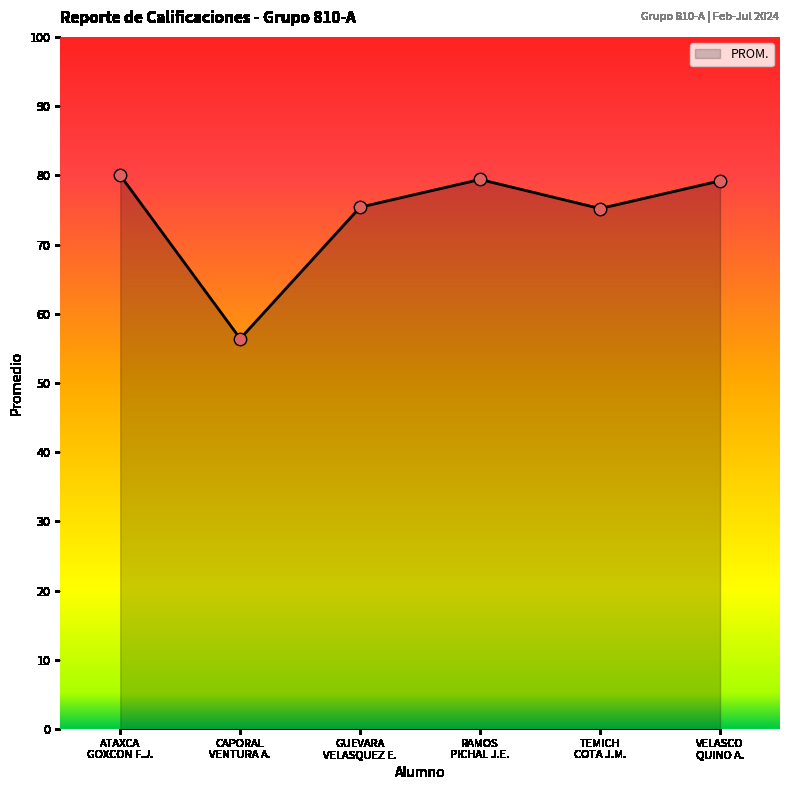

What is the smallest value displayed?

56.4